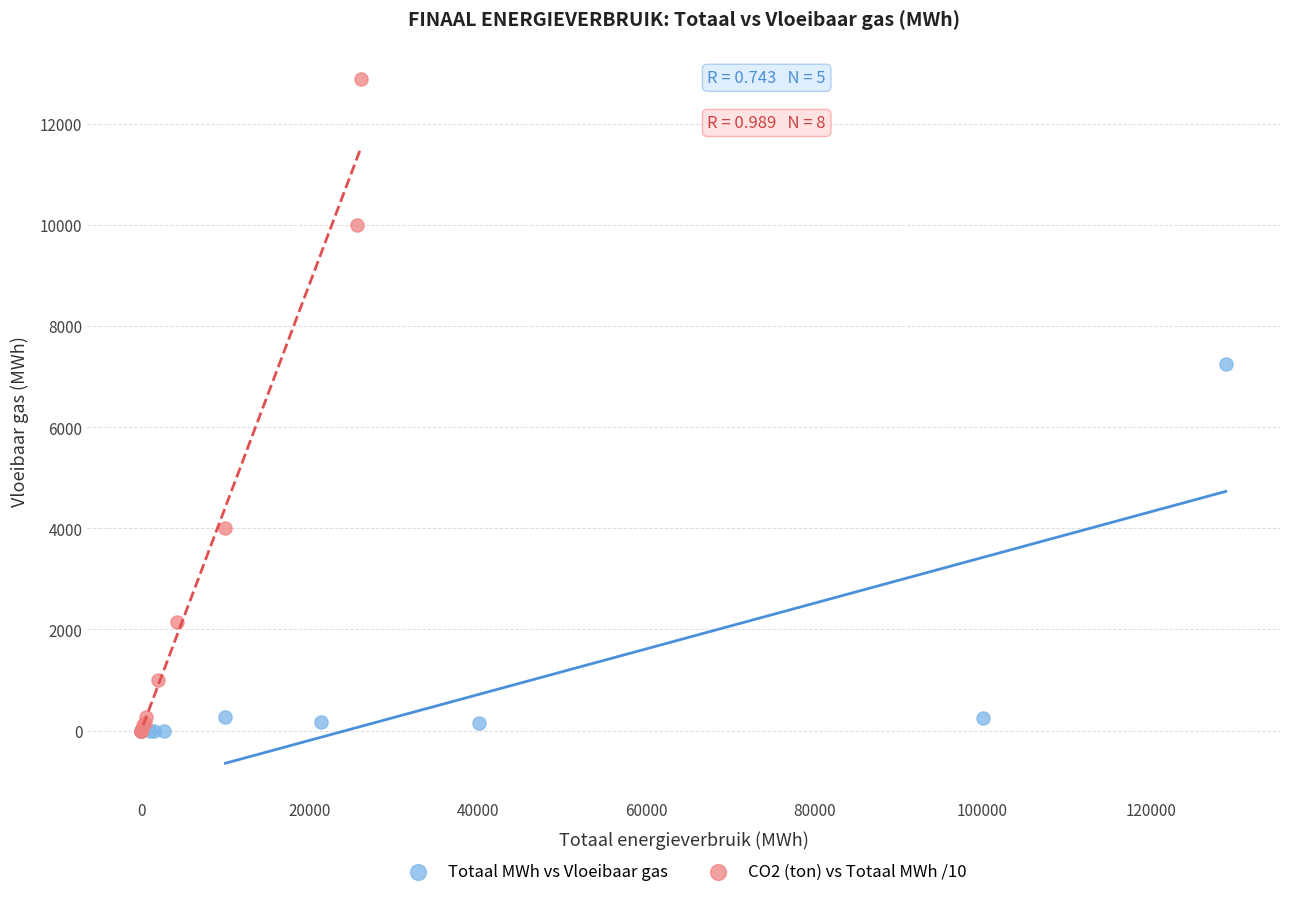

Which series has the largest Y range (max minus min)?

CO2 (ton) vs Totaal MWh /10